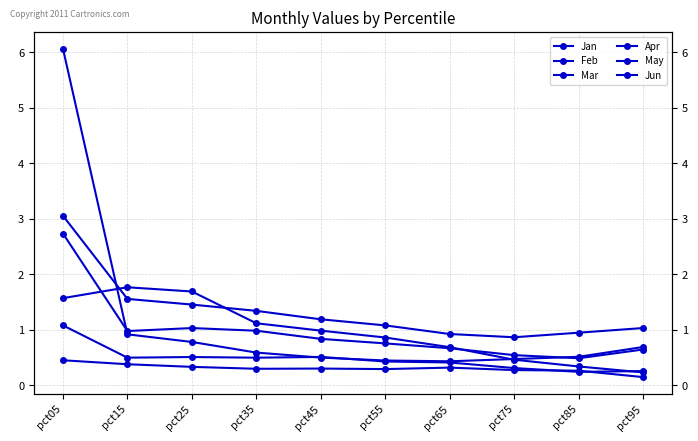

Is the value of Jun at pct35 greater than the value of Feb at pct85?

Yes